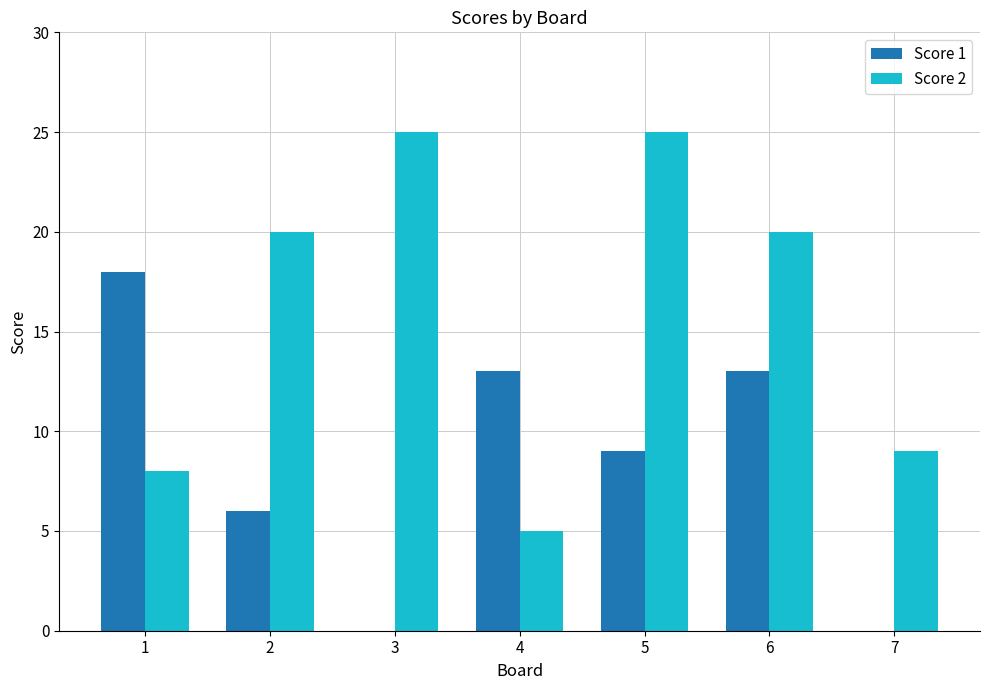

At which label is Score 1 closest to 9?

5